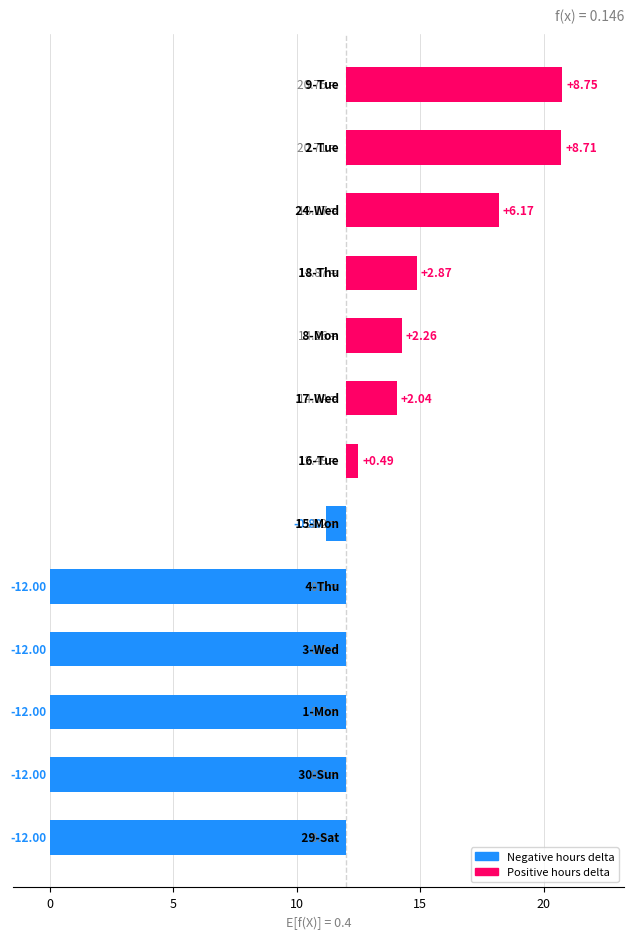

What is the difference between the maximum and second lowest values?

20.8